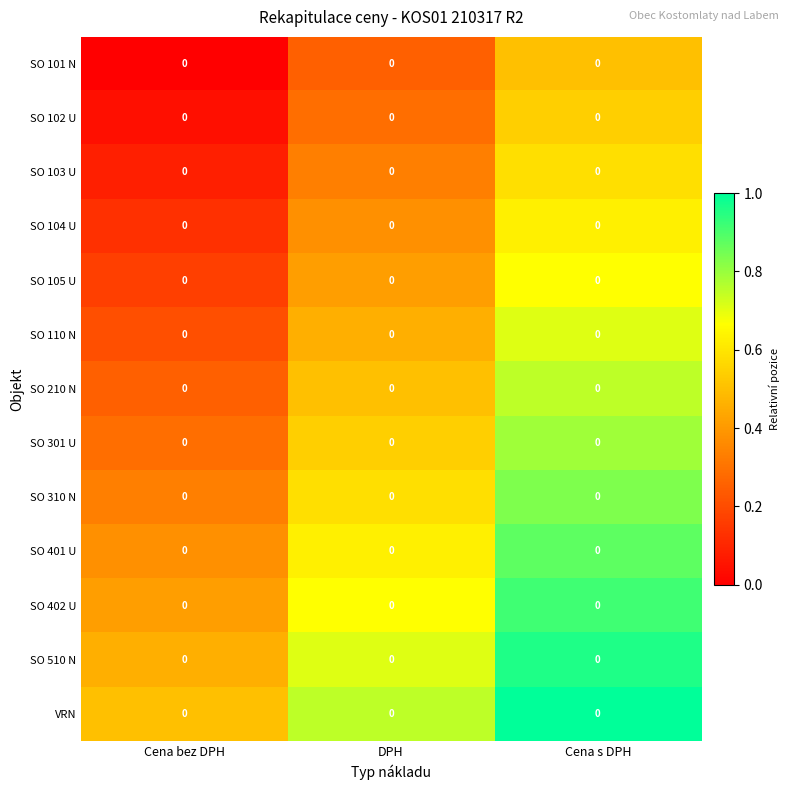

At how many categories does at least one series exceed 0?

3